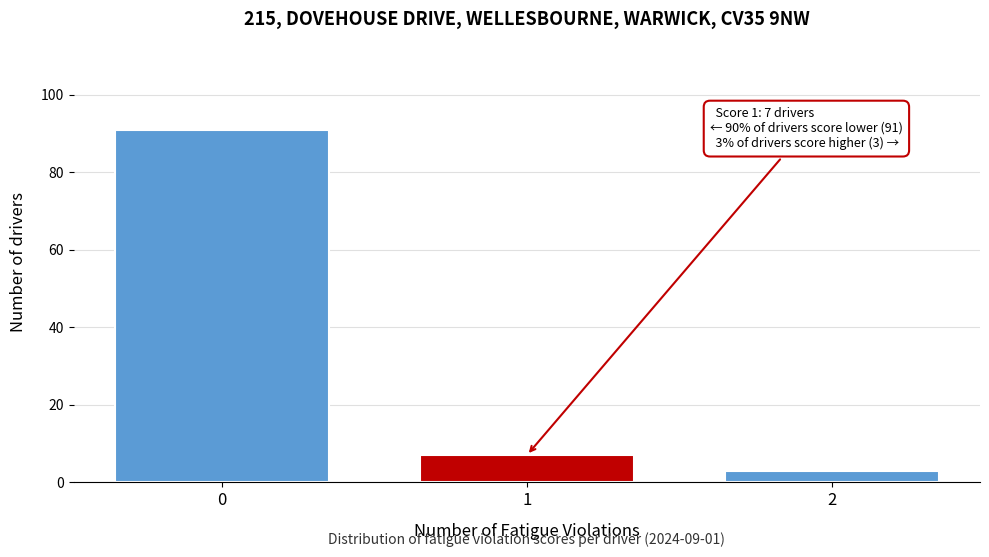

Reading left to right, list all the values displayed in this chart.

91	7	3